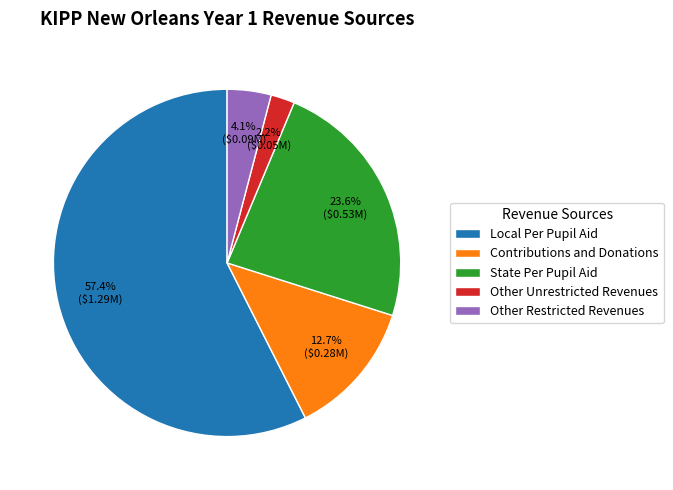

Does any single category account for the majority?

Yes